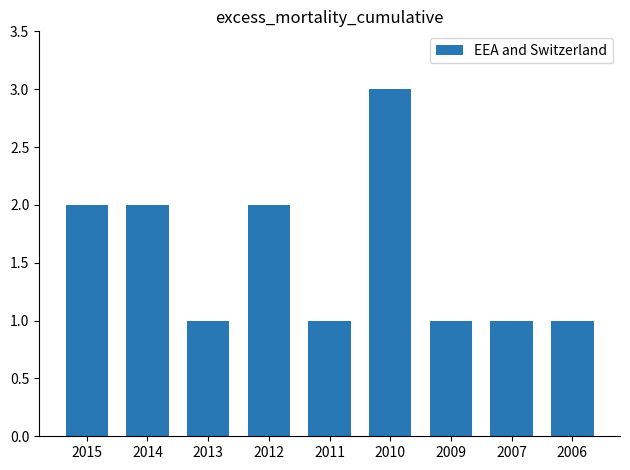

Is it true that the value at 2006 is 1?

True